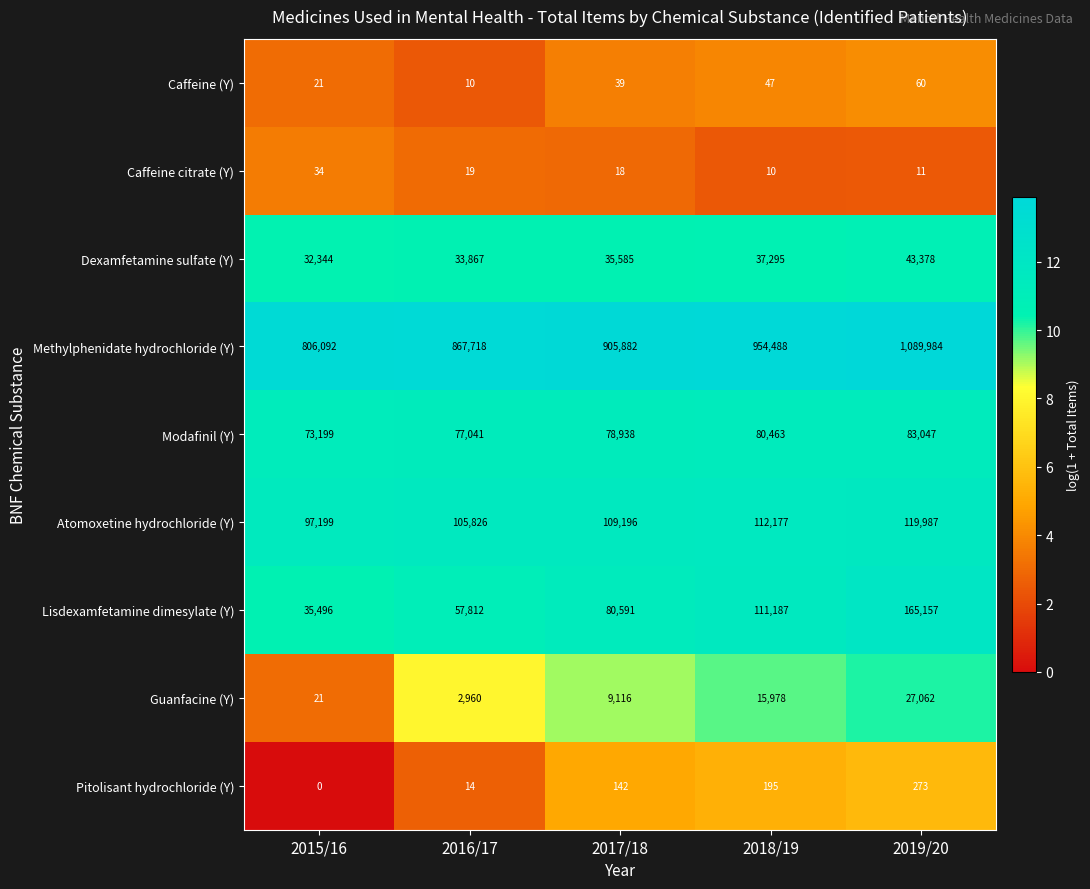

List the series in order of their peak value, highest first.

Methylphenidate hydrochloride (Y), Lisdexamfetamine dimesylate (Y), Atomoxetine hydrochloride (Y), Modafinil (Y), Dexamfetamine sulfate (Y), Guanfacine (Y), Pitolisant hydrochloride (Y), Caffeine (Y), Caffeine citrate (Y)